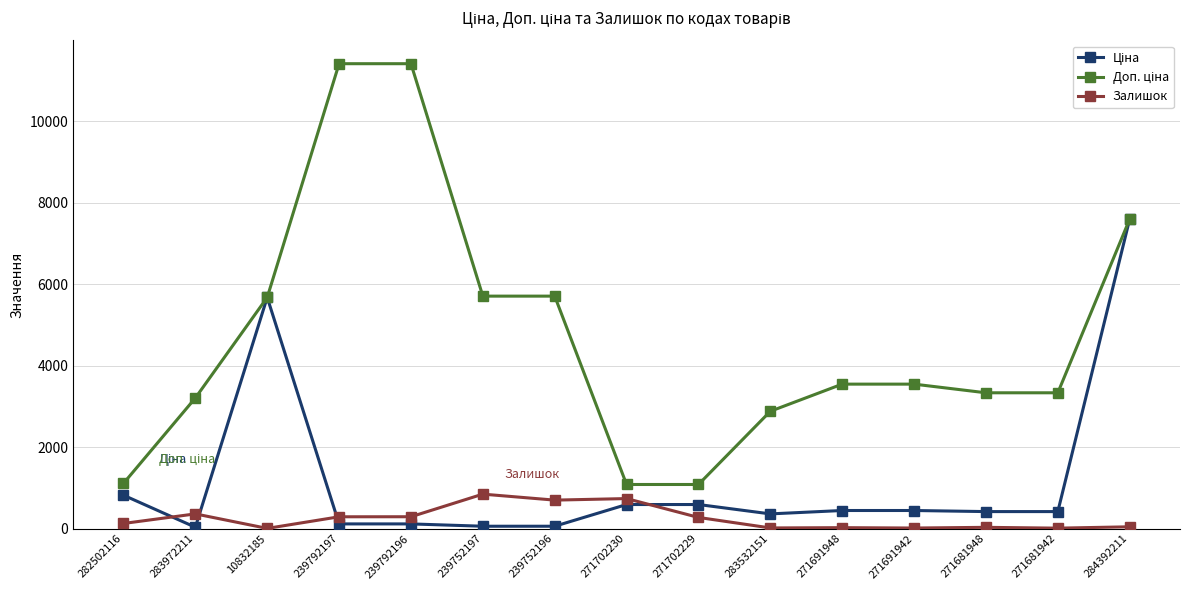

At which category is the sum across all series the highest?

284392211